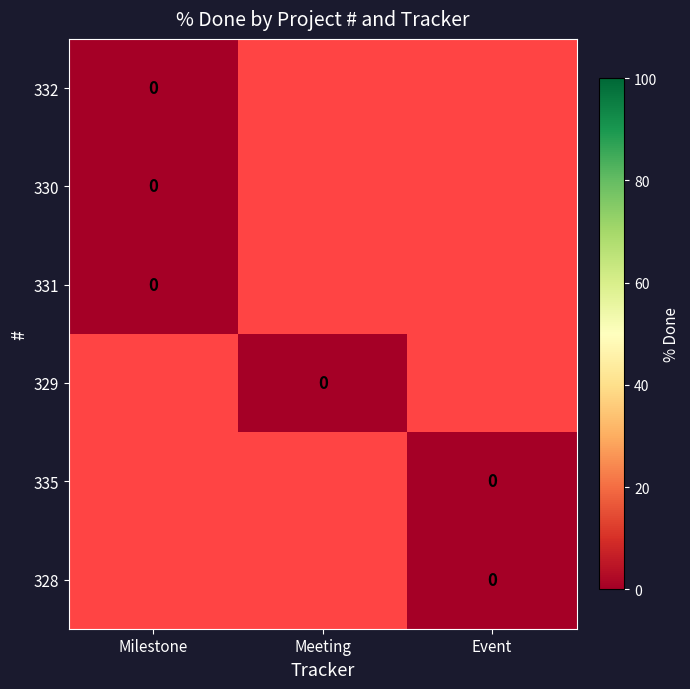

List the series in order of their peak value, lowest first.

332, 330, 331, 329, 335, 328